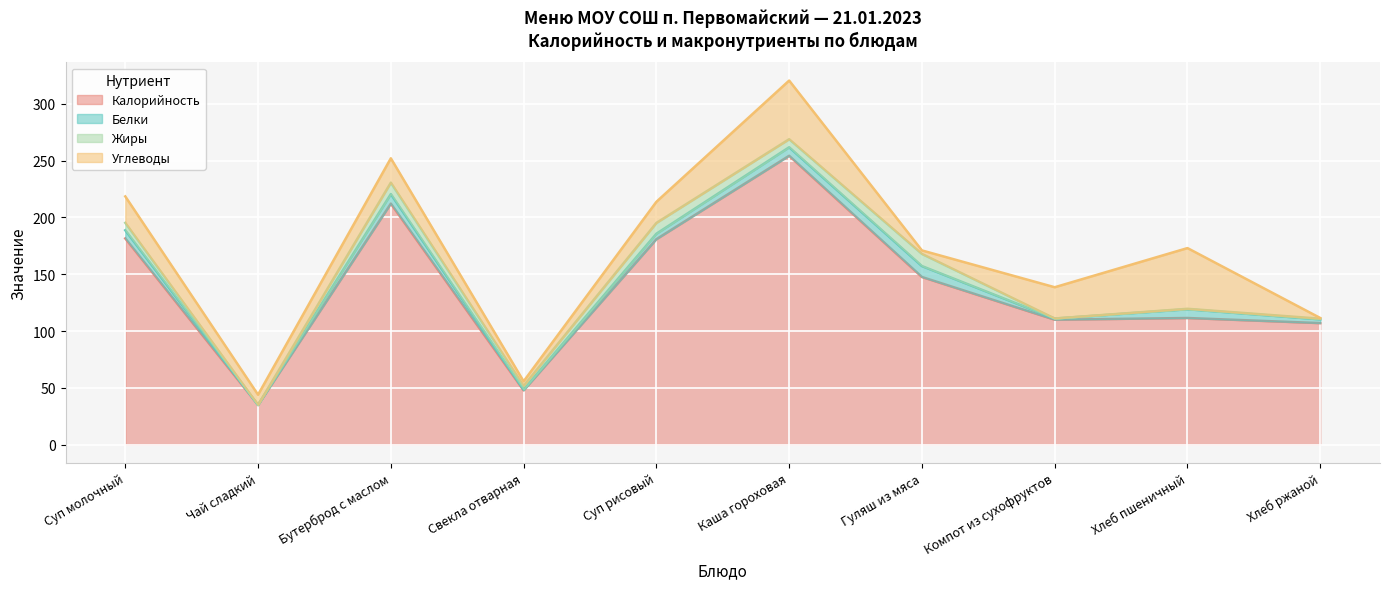

How many lines are shown in the chart?

4